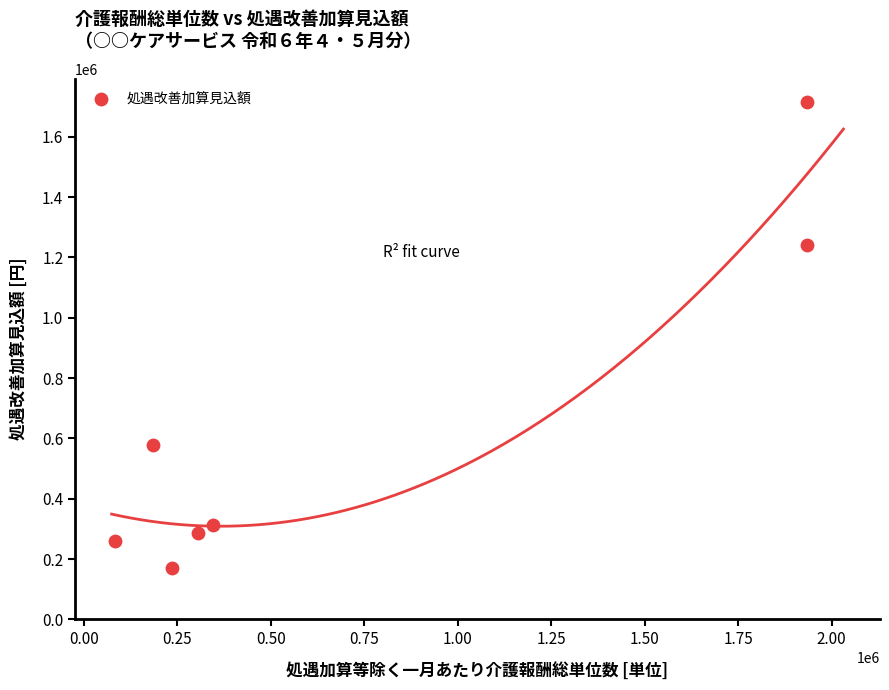

What is the range of Y values (max minus min)?

1545859